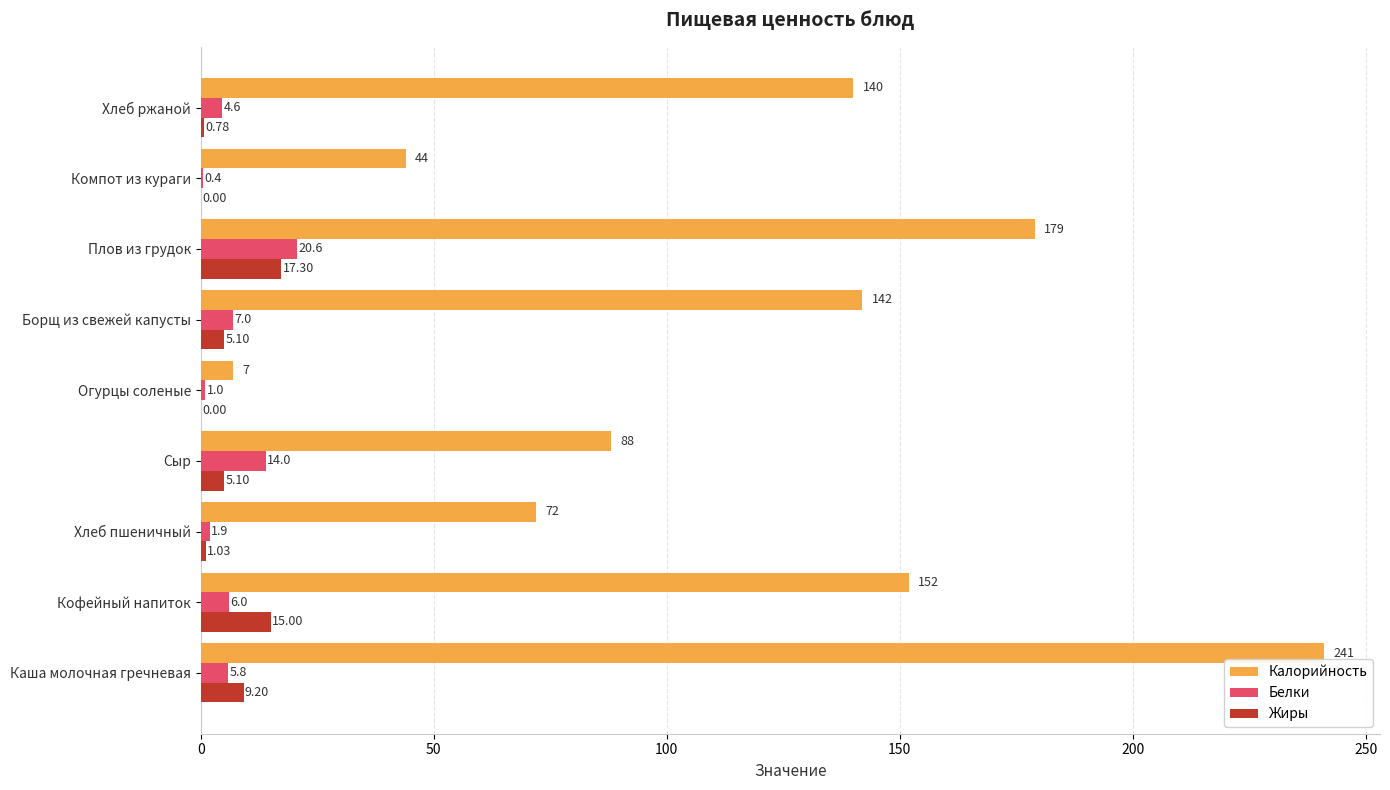

Is the value of Калорийность at Каша молочная гречневая greater than the value of Жиры at Борщ из свежей капусты?

Yes